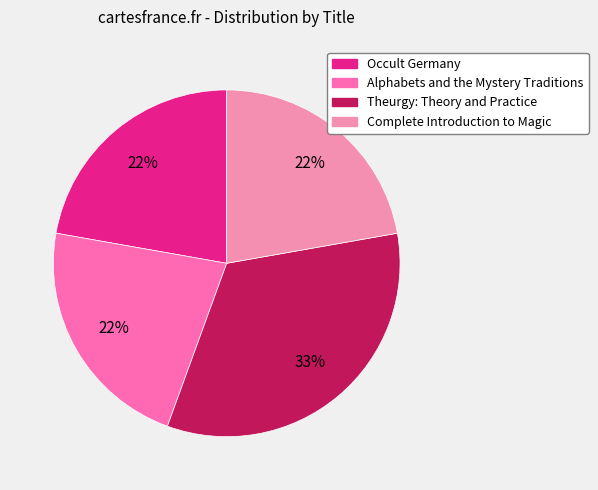

Approximately how many times larger is the value at Occult Germany compared to Alphabets and the Mystery Traditions?

1.0